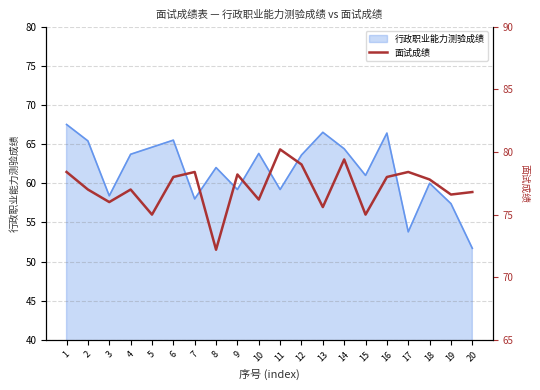

Where is the data nearest to the value 76?

3